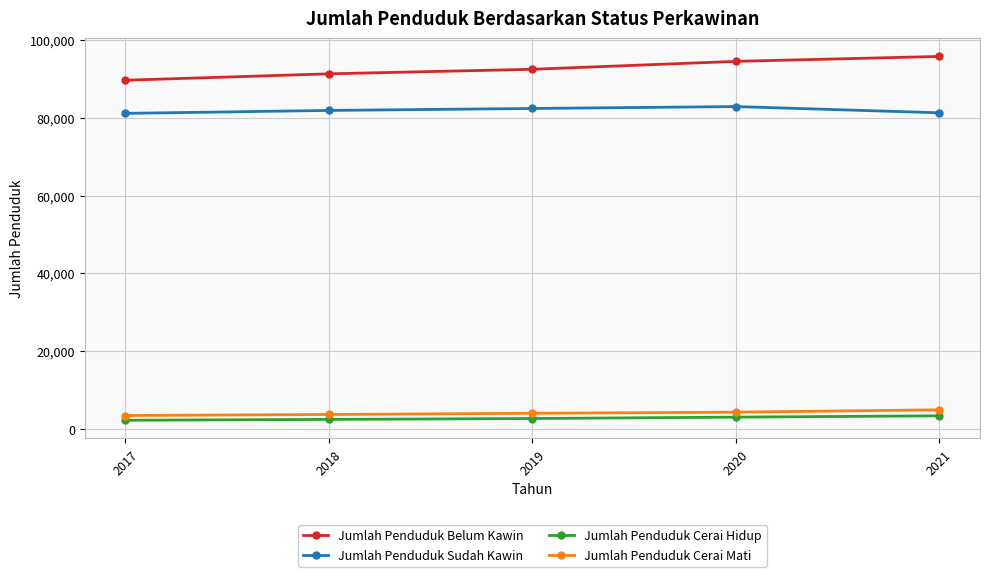

What is the lowest value of the Jumlah Penduduk Cerai Hidup series?

2241